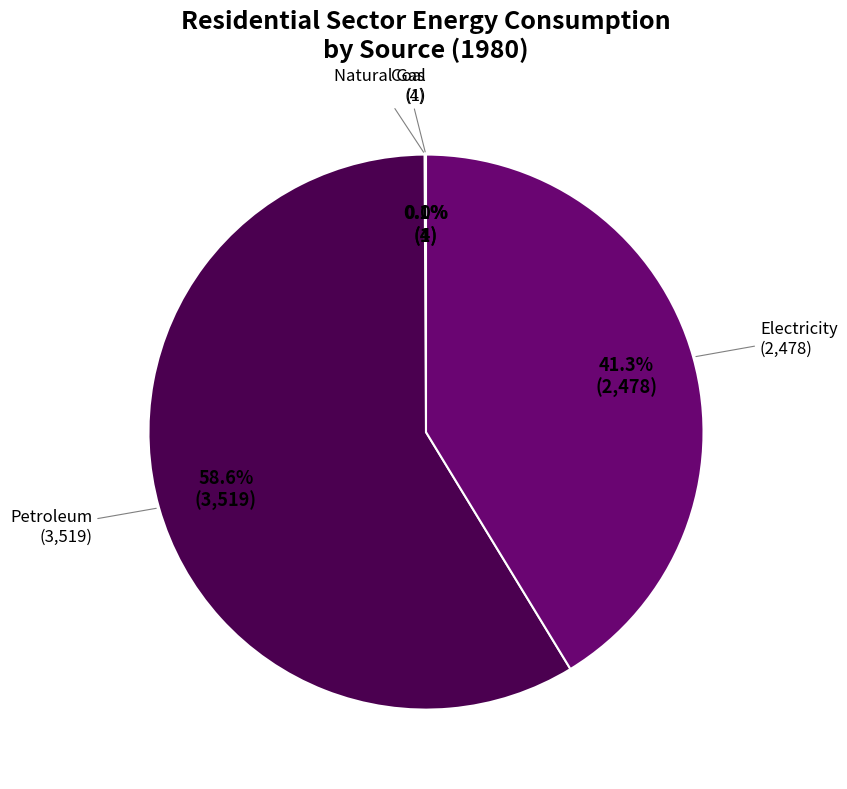

Rank the categories by value from highest to lowest.

Petroleum, Electricity, Natural Gas, Coal, Biomass (Wood)